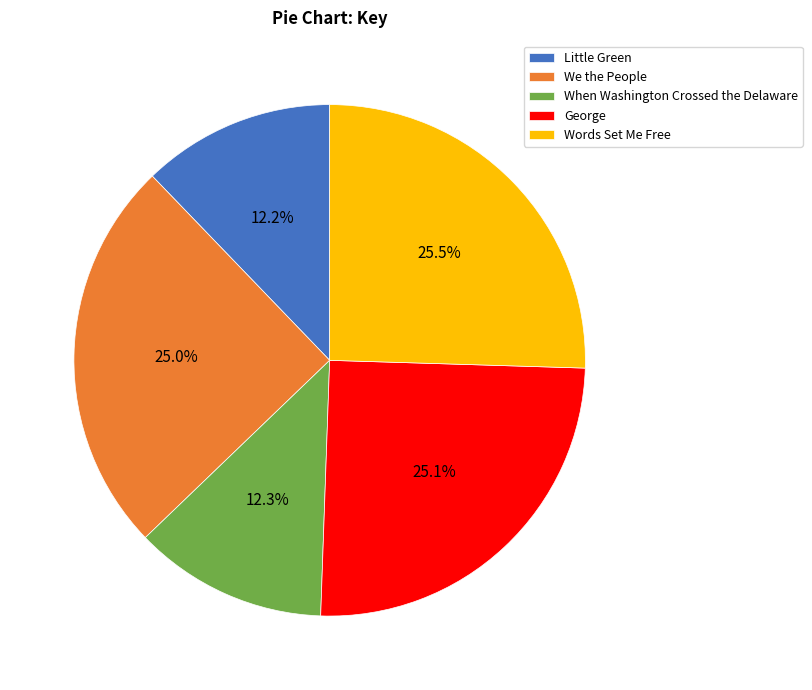

Does any single category account for the majority?

No